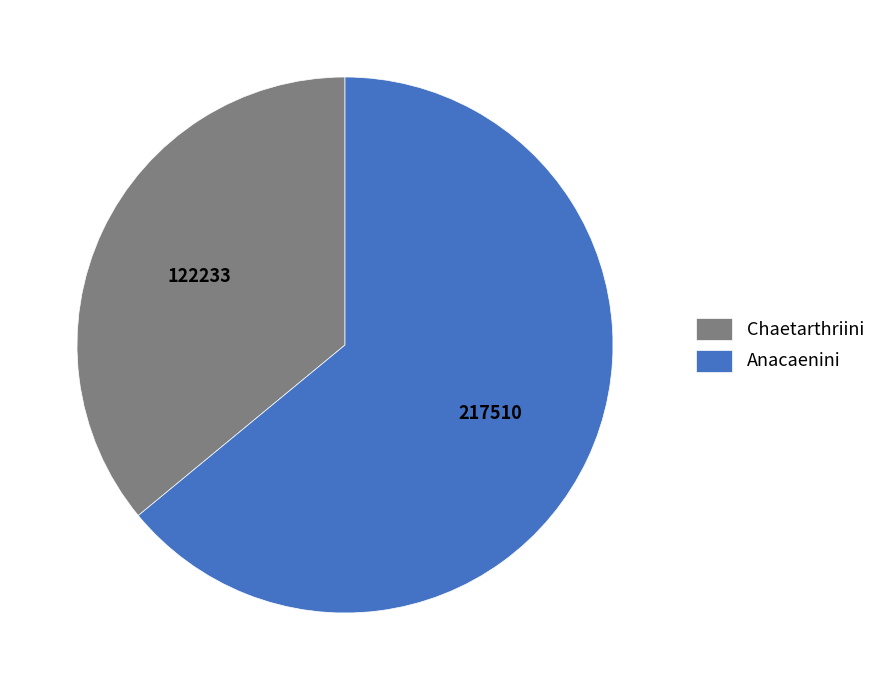

Which slice is the smallest?

Chaetarthriini